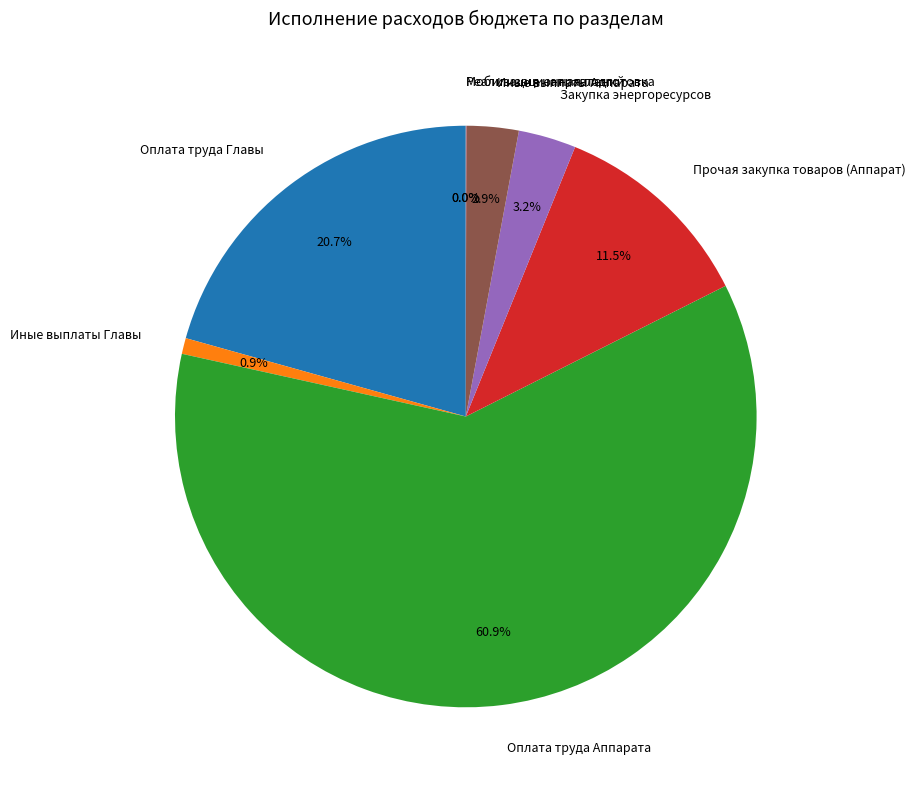

Do Иные выплаты Аппарата and Иные выплаты Главы together represent more than half of the pie?

No